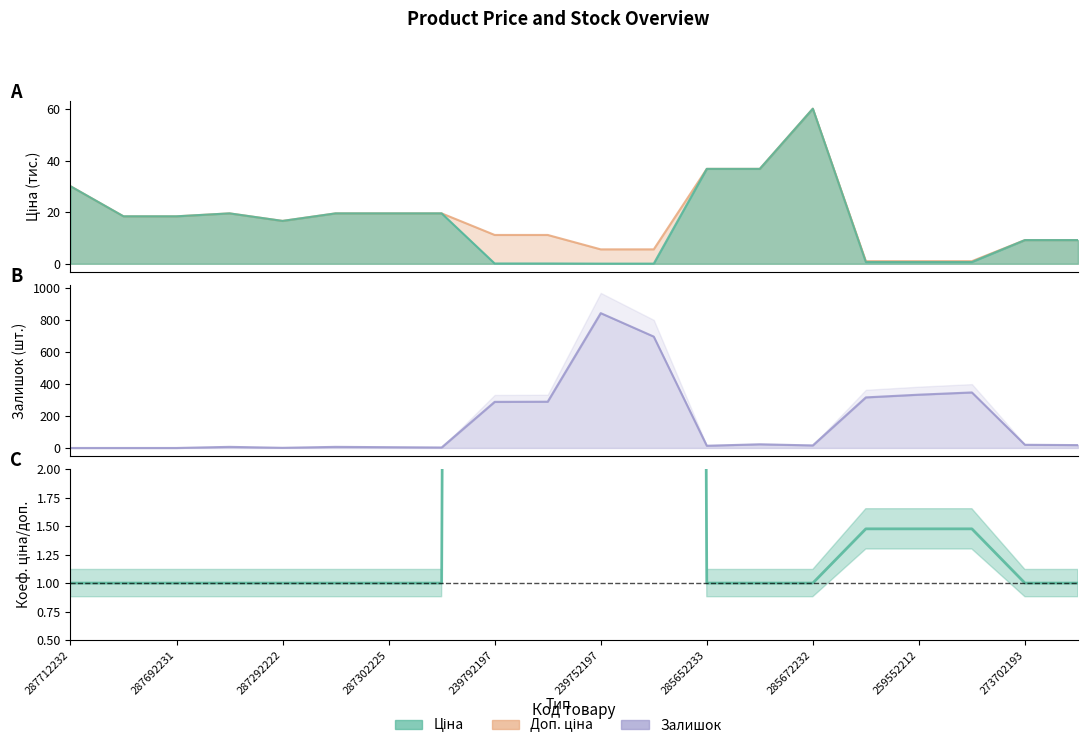

What position from the right is 285672232?

6